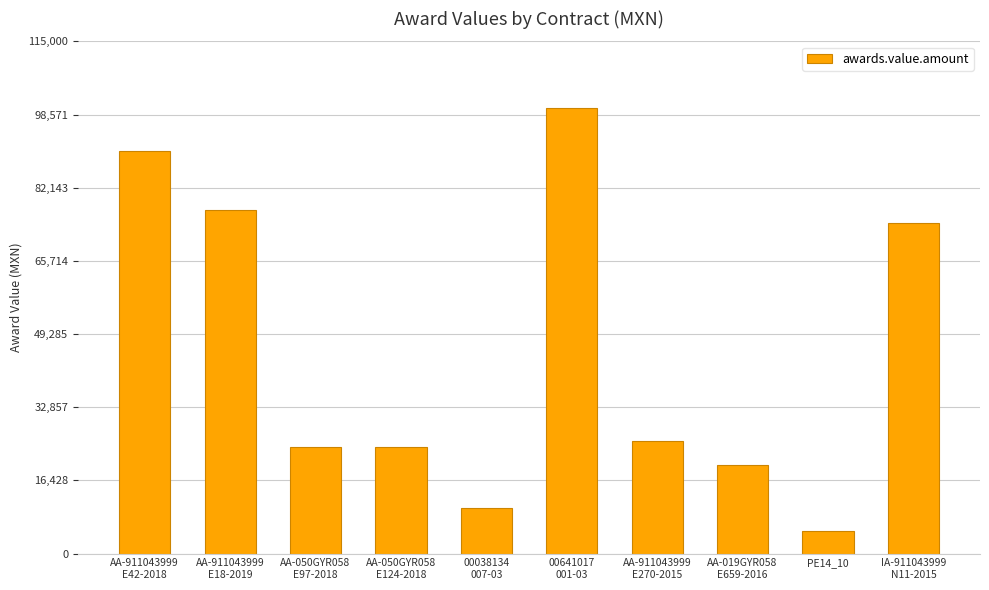

Which category has the highest value across all series?

00641017
001-03